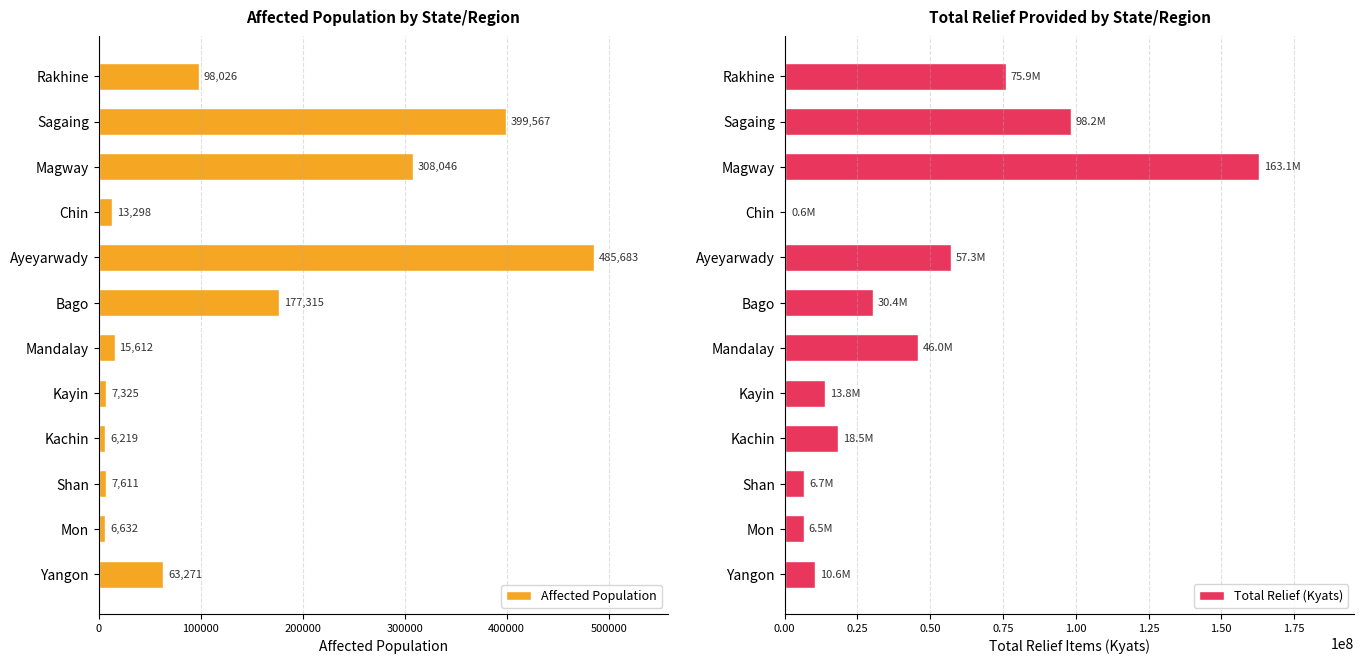

At which label is Affected Population closest to 245951?

Magway